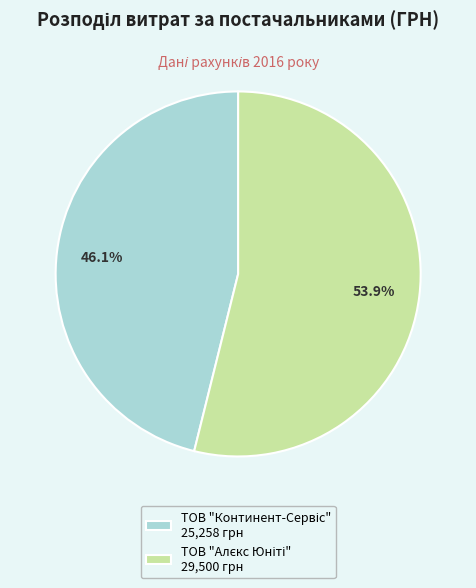

Is there any slice that represents more than half of the pie?

Yes